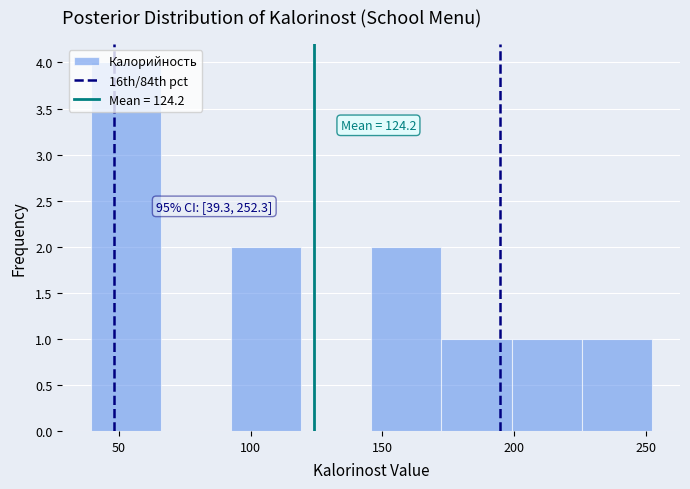

Over which range of the x-axis is the bar tallest?

40 to 65